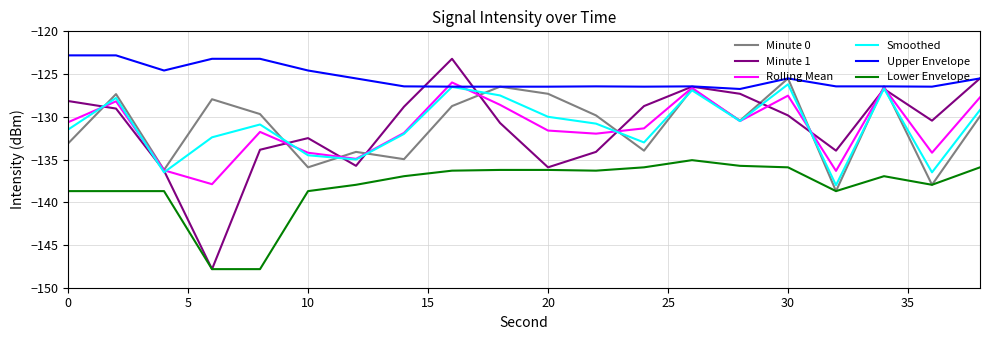

Which series has the widest spread of values?

Minute 1